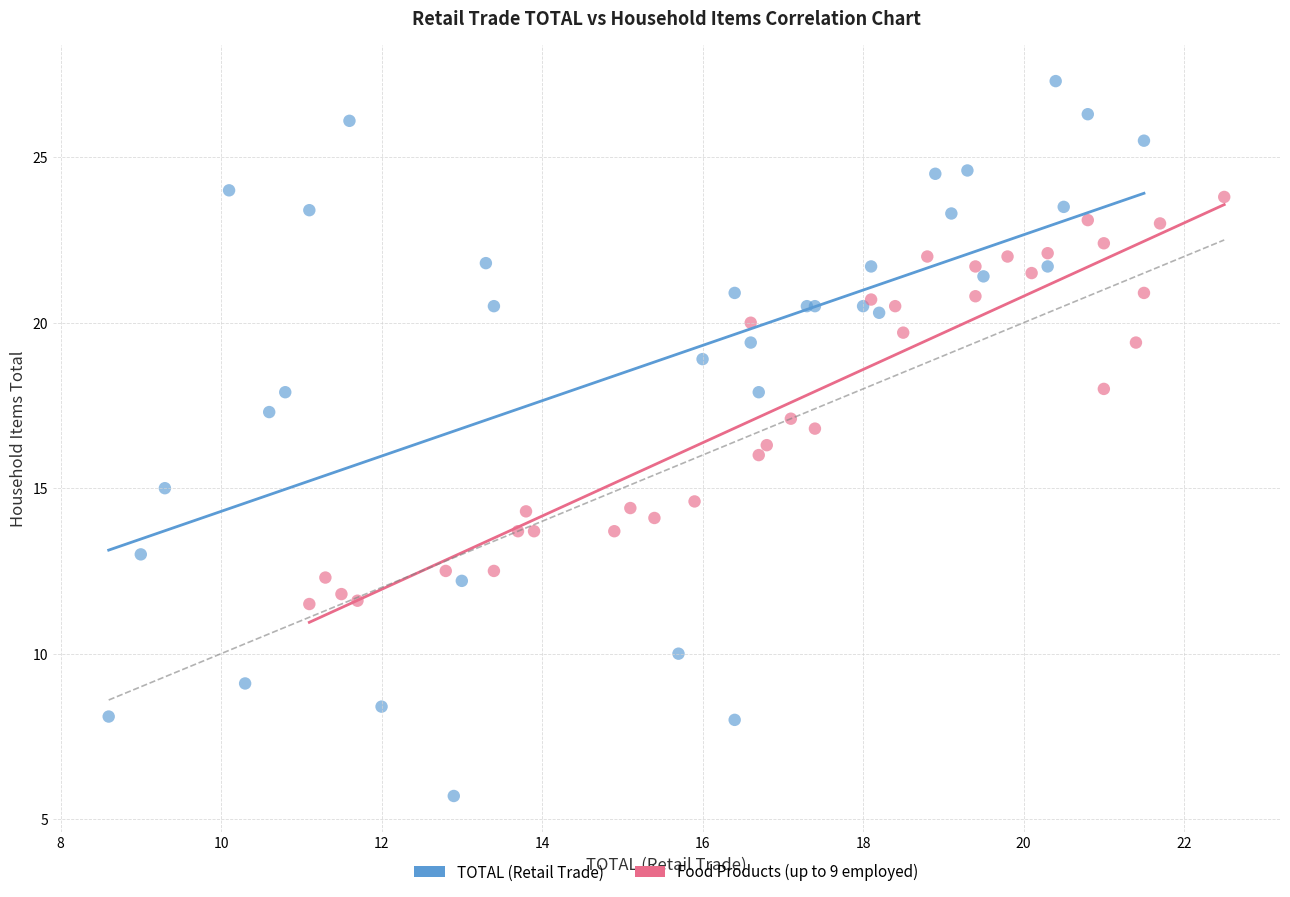

Which series contains the highest Y value?

TOTAL (Retail Trade)